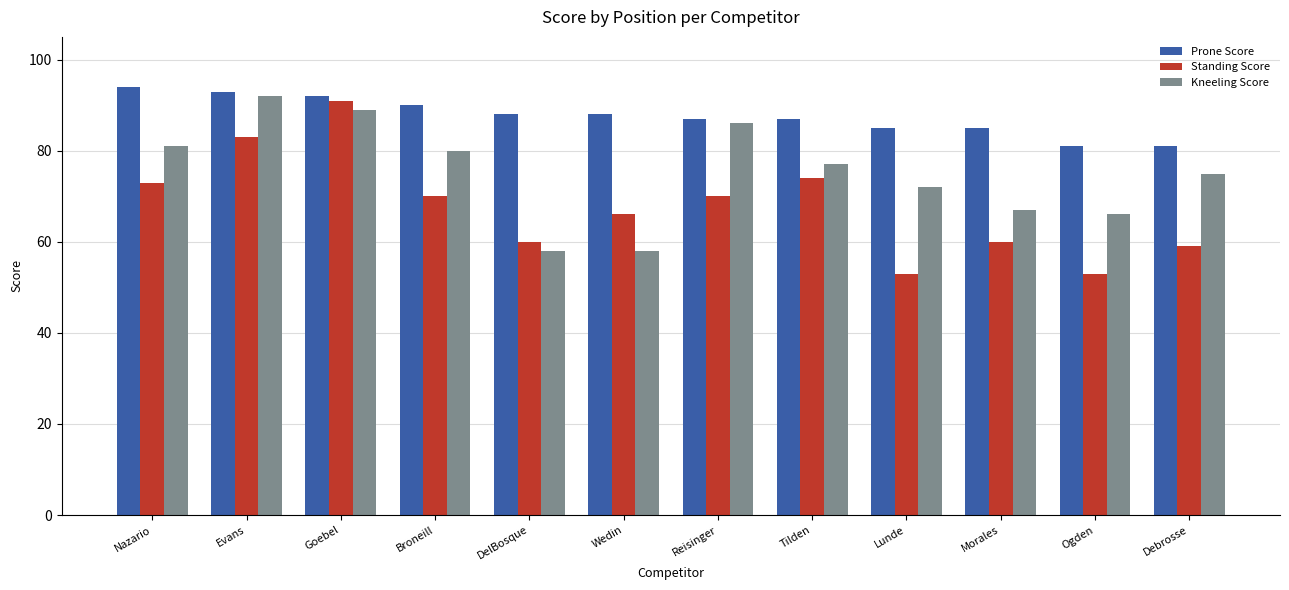

What is the minimum value for Prone Score?

81